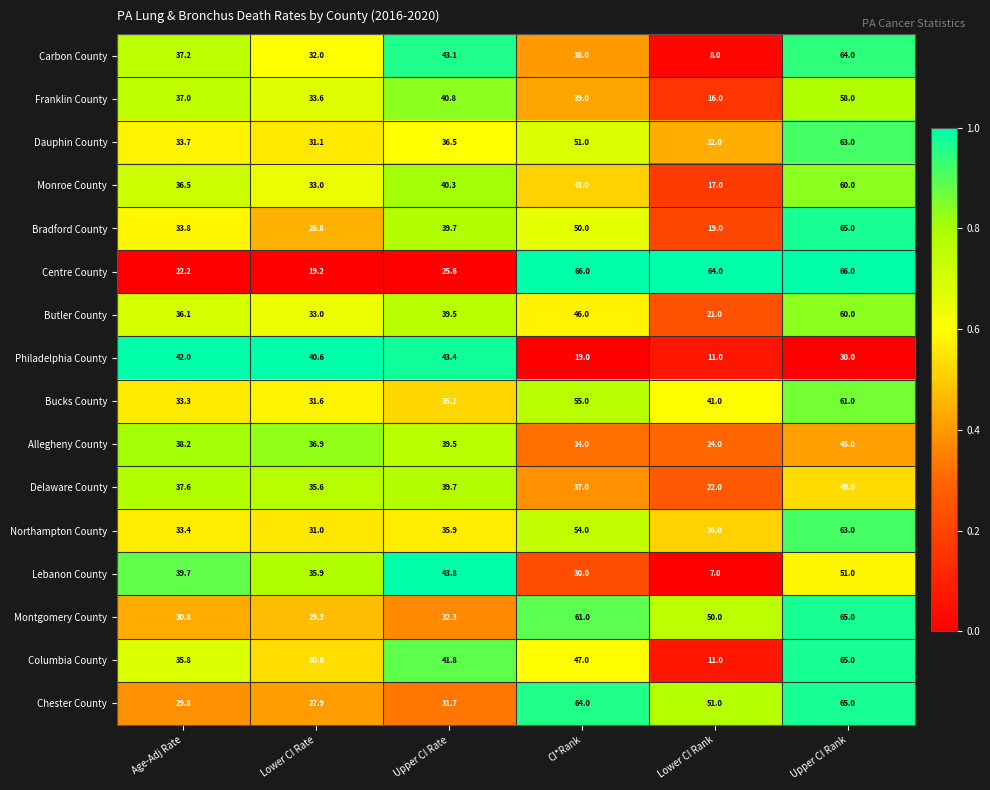

What value does the Chester County series have at Age-Adj Rate?

29.8